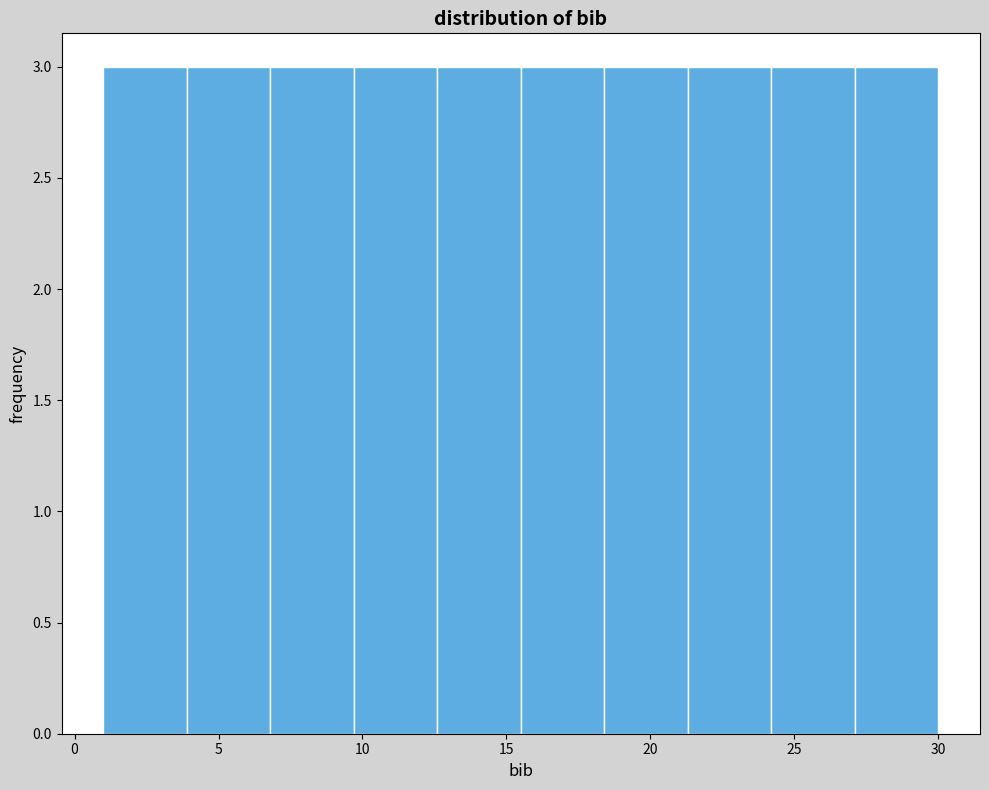

Reading left to right, list every bar in this chart as the range it spans on the x-axis followed by its height. Neither the bar edges nor the heights are printed on the chart, so give them approximately, as read against the axes.

1.0 to 3.9: 3
3.9 to 6.8: 3
6.8 to 9.7: 3
9.7 to 12.6: 3
12.6 to 15.5: 3
15.5 to 18.4: 3
18.4 to 21.3: 3
21.3 to 24.2: 3
24.2 to 27.1: 3
27.1 to 30.0: 3